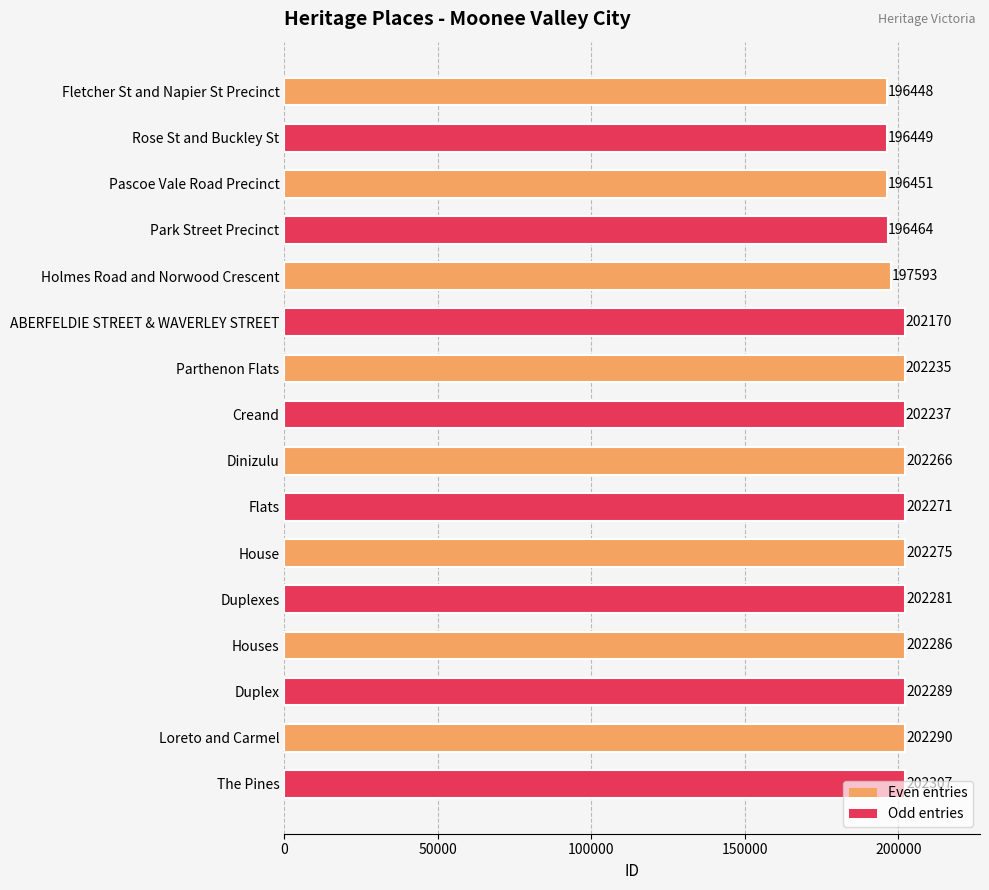

What is the value of the 15th bar from the top?

202290